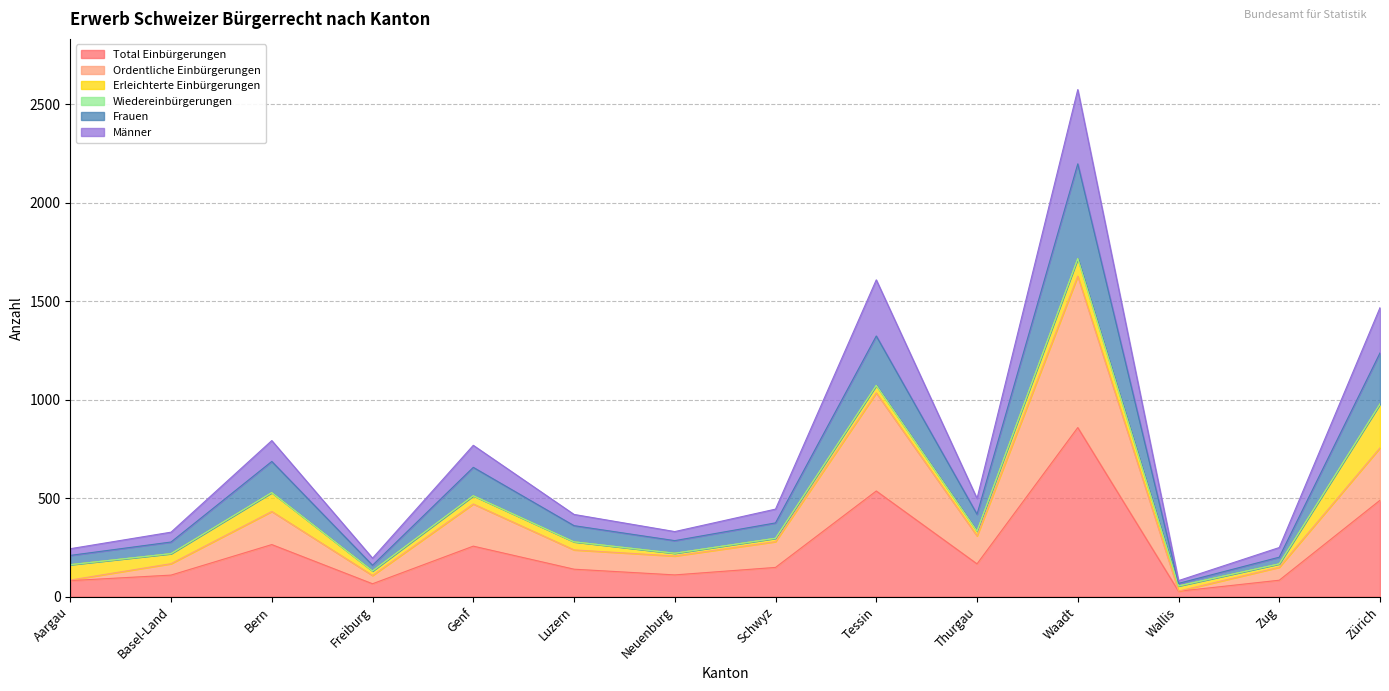

Which category has the highest value in the Total Einbürgerungen series?

Waadt